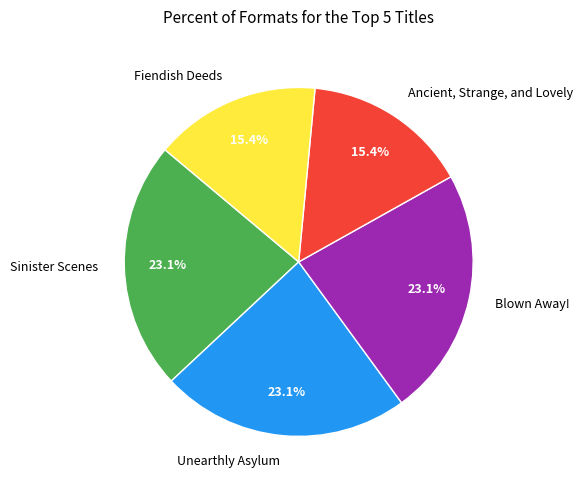

To the nearest percent, what percentage of the pie is Blown Away!?

23%